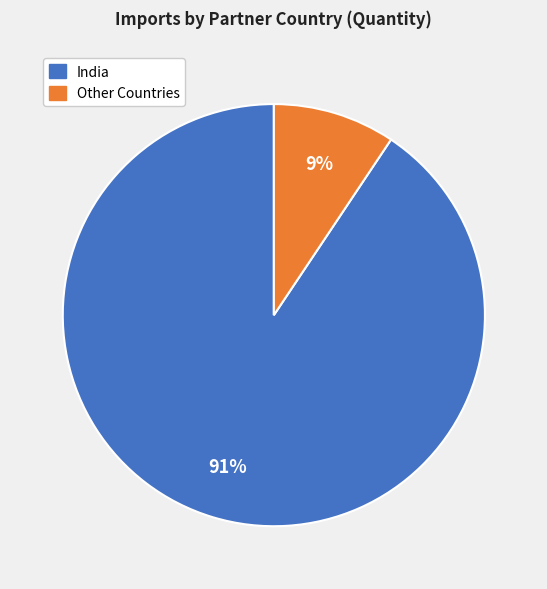

To the nearest percent, what is the average slice percentage?

50%